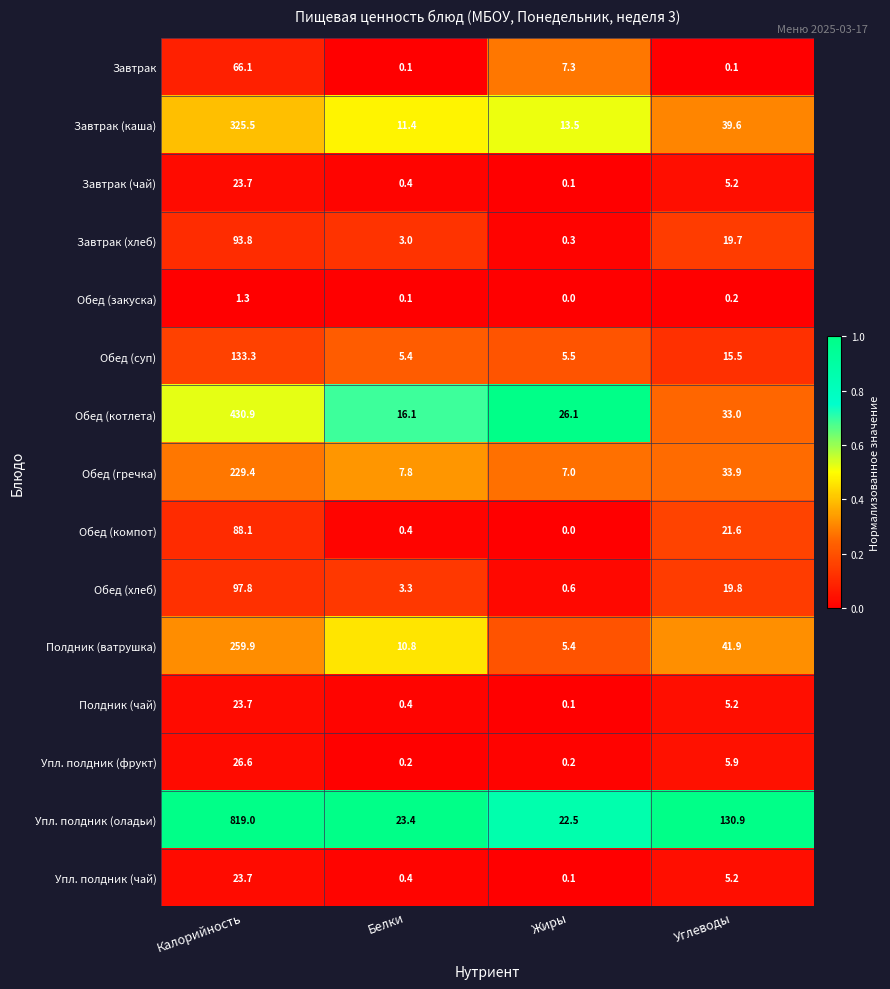

Which series has the largest range (max minus min)?

Упл. полдник (оладьи)